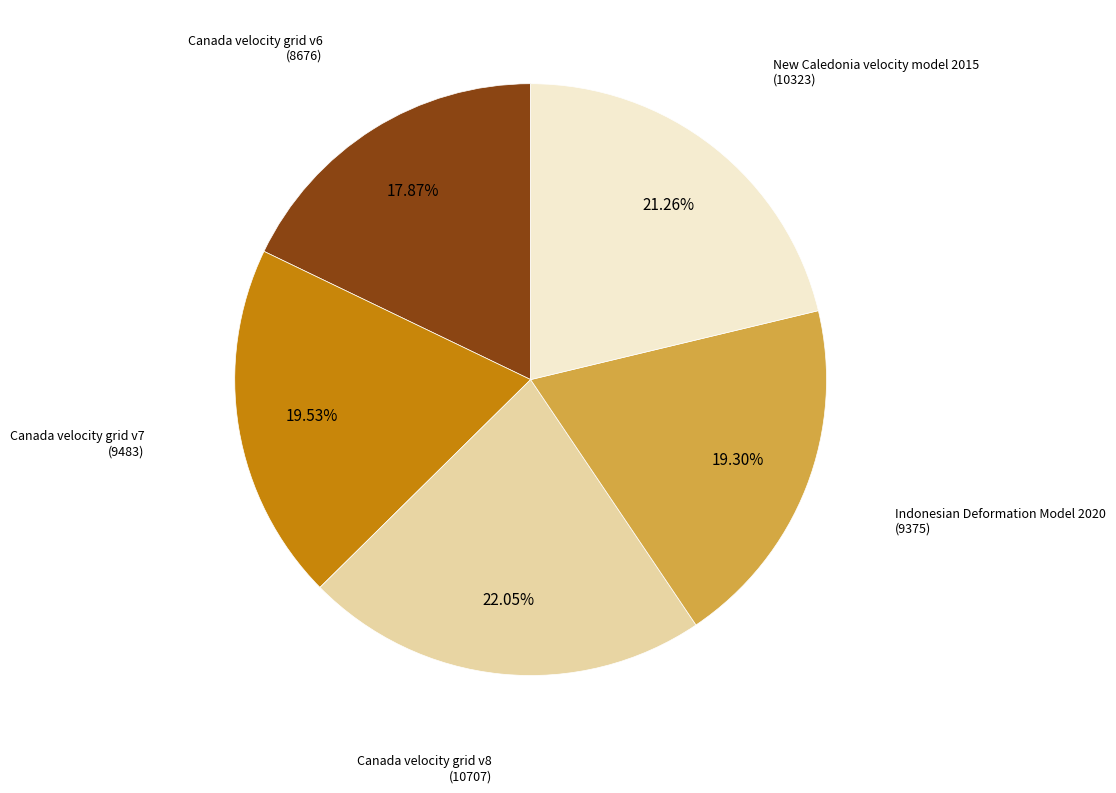

What percentage is the Indonesian Deformation Model 2020 slice, to the nearest percent?

19%